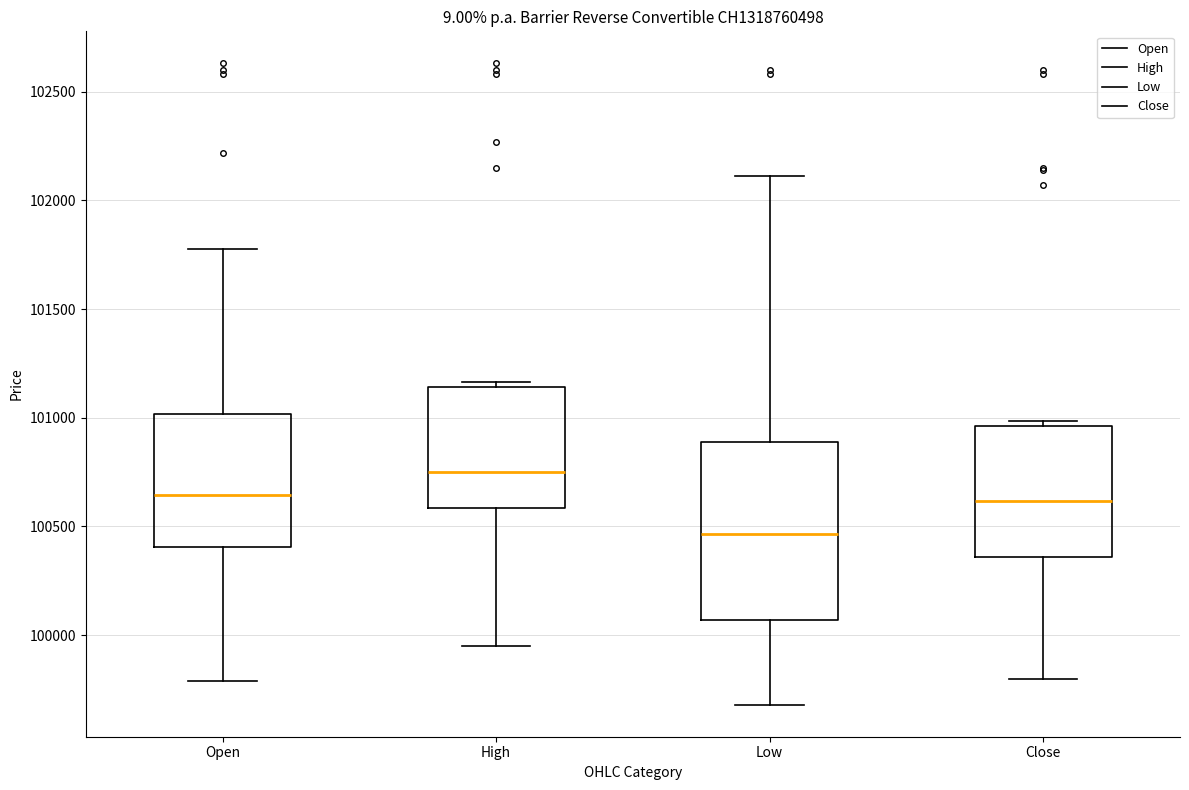

Reading left to right, read every box against the y-axis: the position of its median line, the range the box covers, and the ends of its whiskers. The values are not printed on the chart, so give them approximately, as read against the axis.

Open: median 100650, box 100400 to 101000, whiskers 99800 to 101800
High: median 100750, box 100600 to 101150, whiskers 99950 to 101150 (just above the box's upper edge)
Low: median 100450, box 100050 to 100900, whiskers 99700 to 102100
Close: median 100600, box 100350 to 100950, whiskers 99800 to 101000